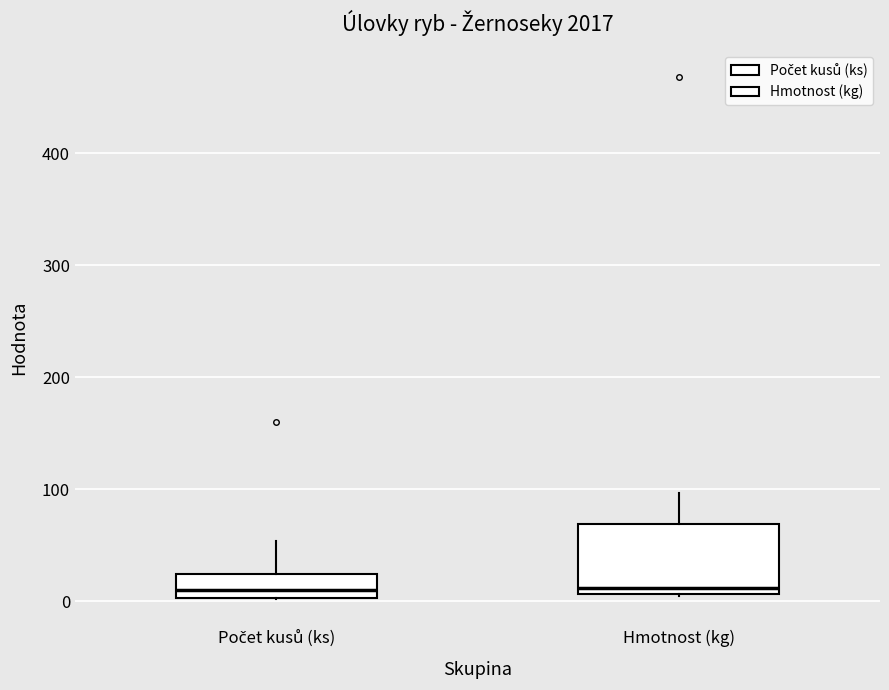

Reading left to right, transcribe this box plot: for each box, give where its median line is, the range the box spans, and where its two whiskers end, as read against the y-axis. The values are not printed on the chart, so give them approximately, as read against the axis.

Počet kusů (ks): median 10, box 0 to 20, whiskers 0 to 50
Hmotnost (kg): median 10 (just above the box's lower edge), box 10 to 70, whiskers 0 to 100